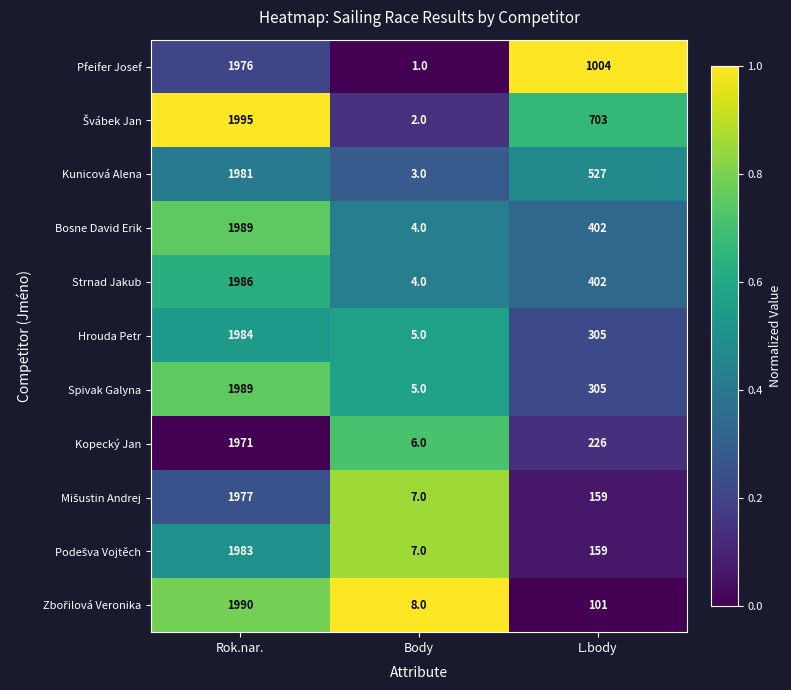

Count the number of categories in the chart.

3